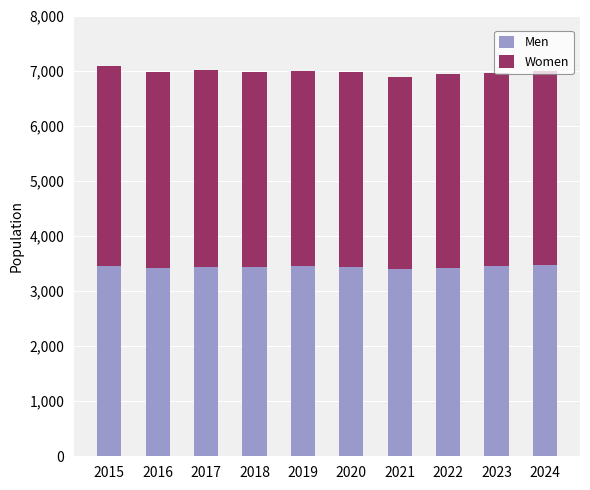

What is the average value of the Men series?

3438